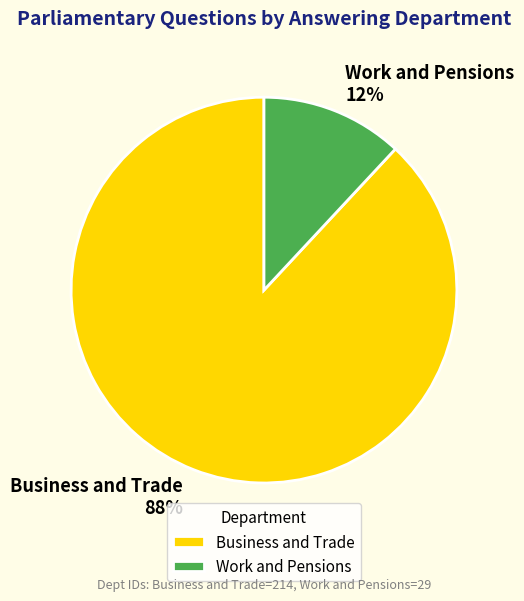

Approximately how many times larger is the value at Work and Pensions compared to Business and Trade?

0.1